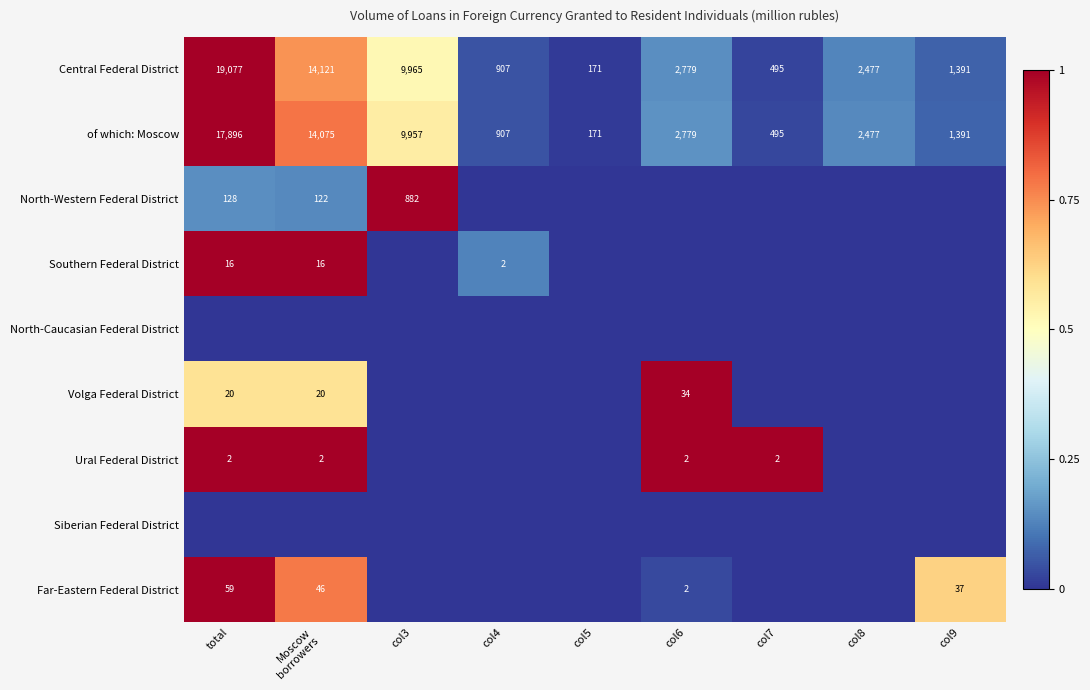

What is the difference between the Far-Eastern Federal District values at col6 and total?

57